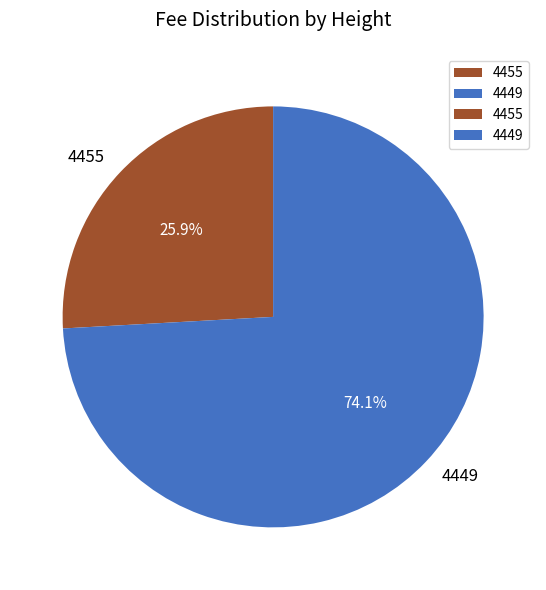

Which slice represents more than half of the pie?

4449